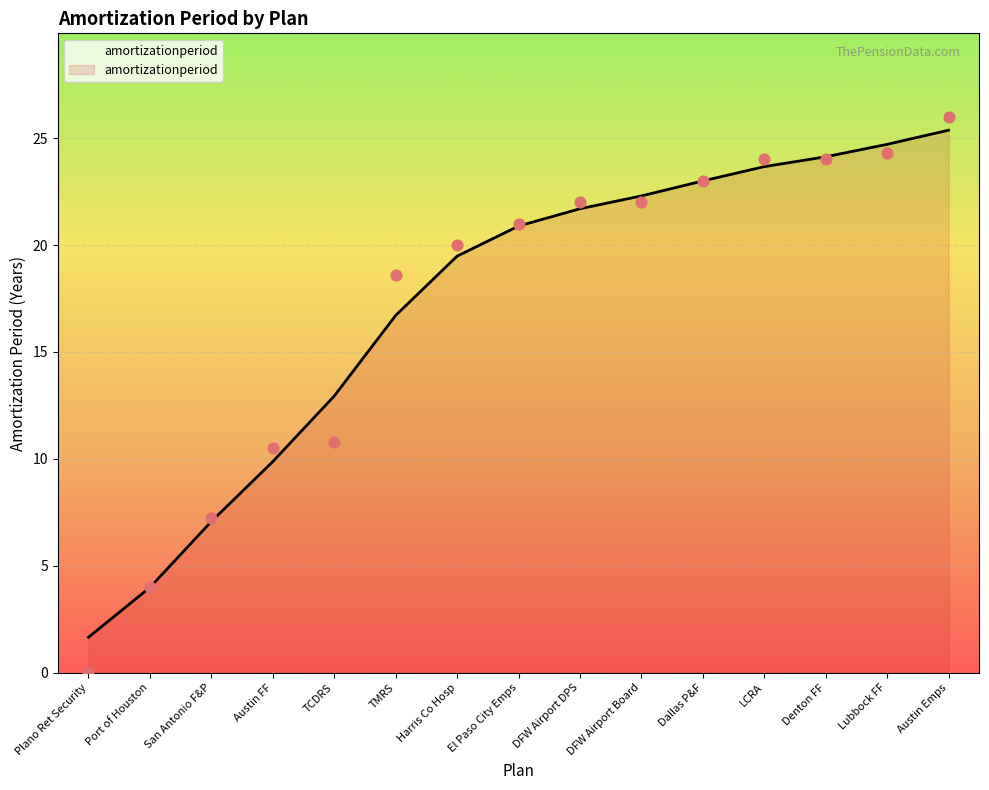

Approximately how many times larger is the value at LCRA compared to Harris Co Hosp?

1.2